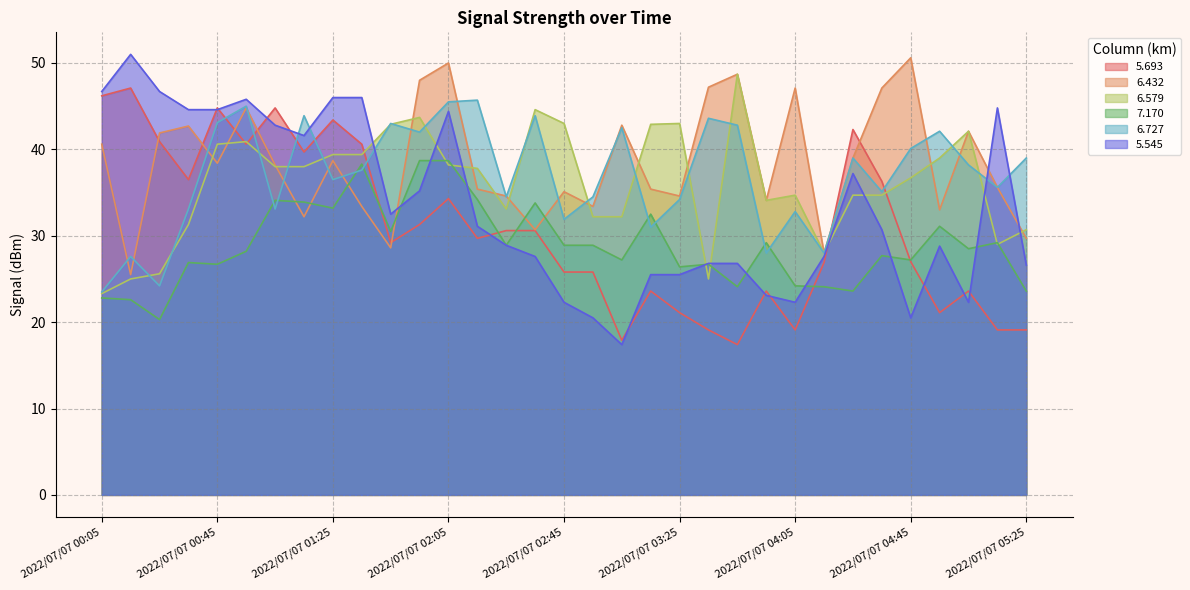

In 5.693, how many points are lower than both neighbors (excluding endpoints)?

9